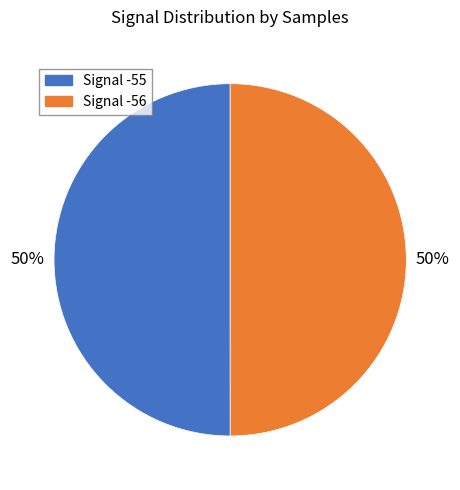

To the nearest percent, what is the average slice percentage?

50%